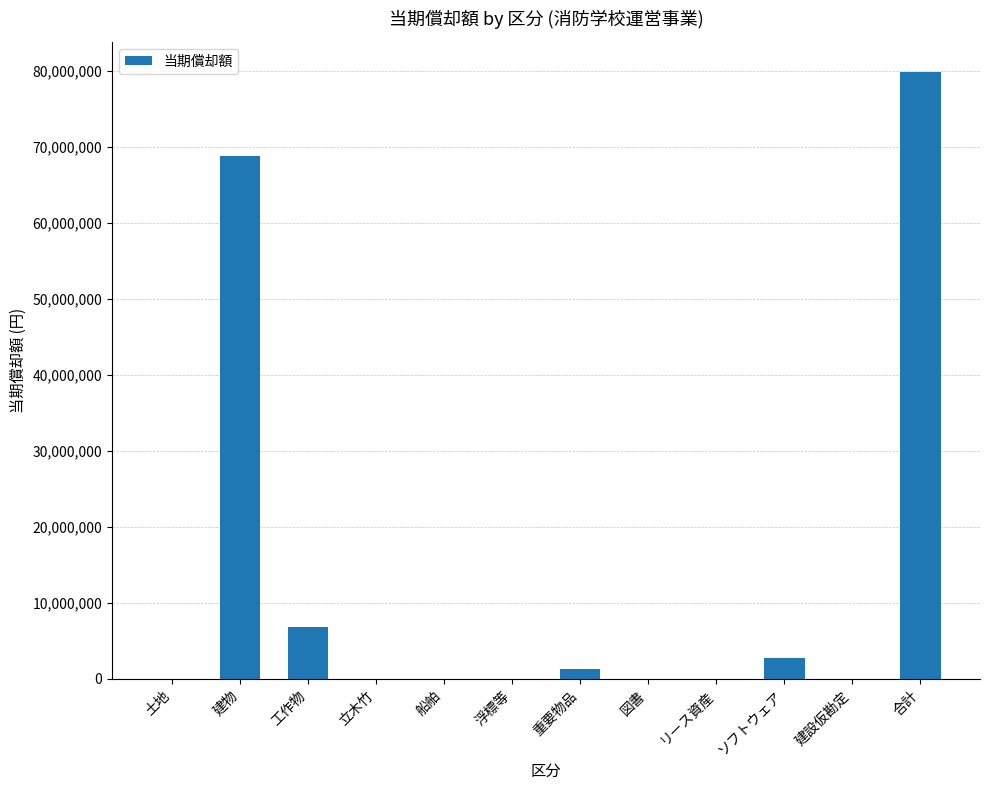

What is the sum of all values?

159638566